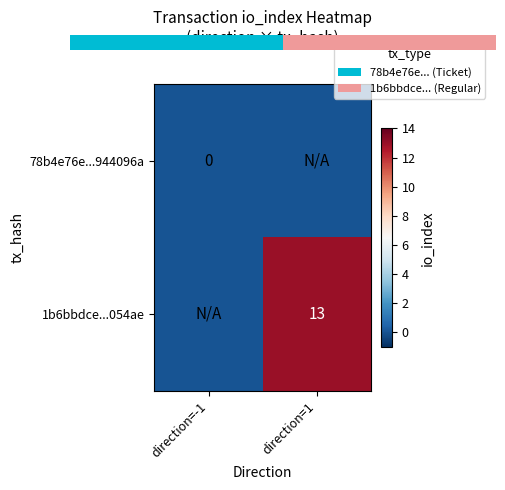

At how many categories does at least one series exceed 10?

1